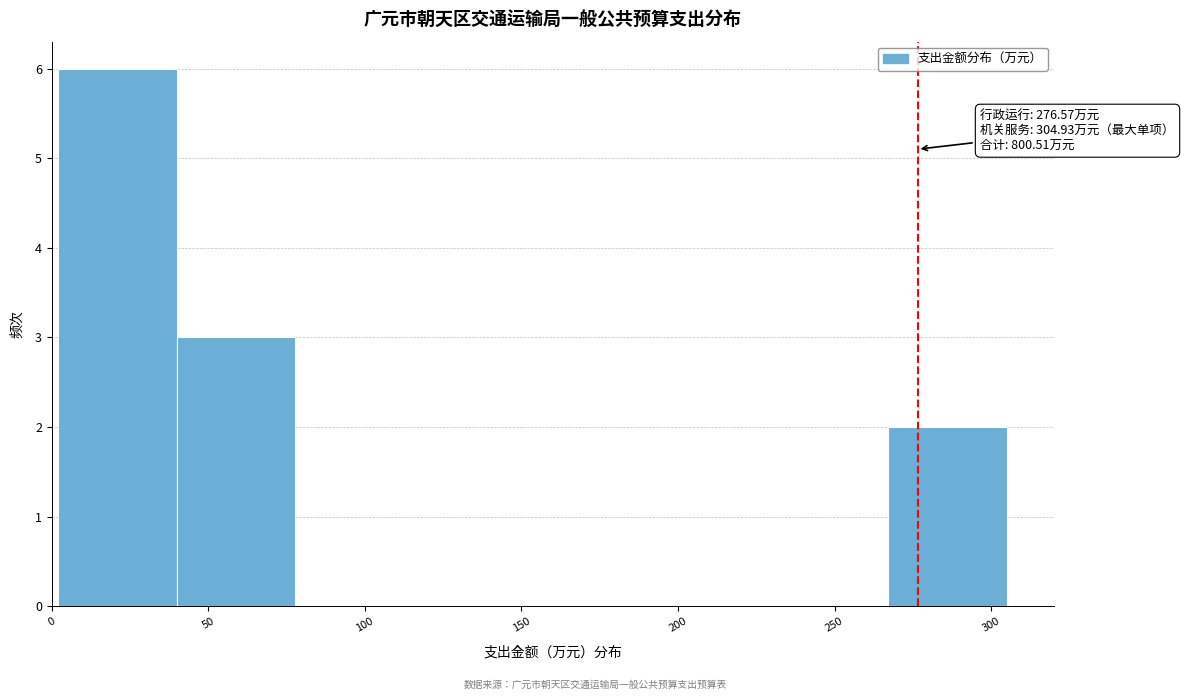

Which range on the x-axis has the tallest bar?

0 to 40